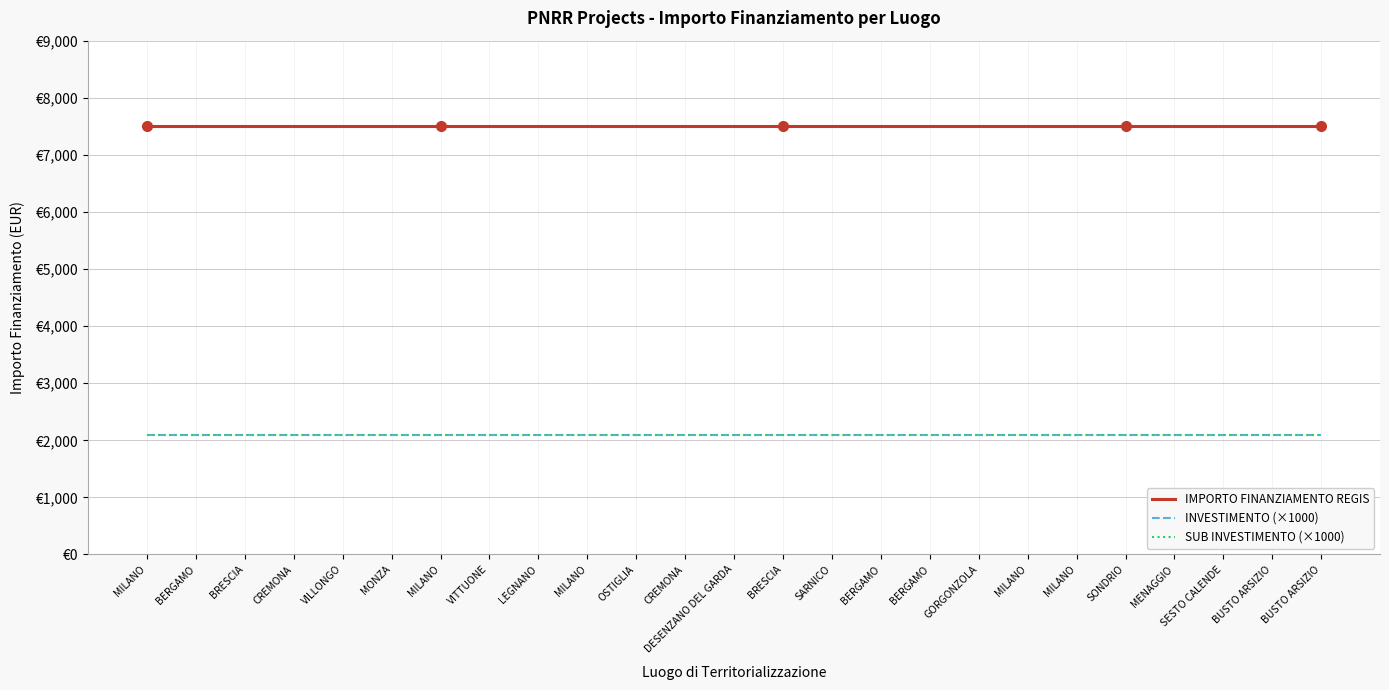

Does the chart have visible grid lines?

Yes